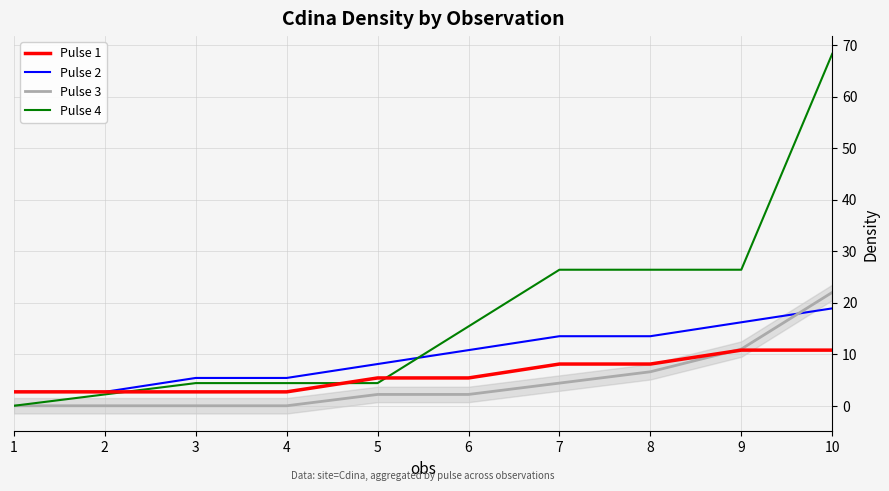

How many series are shown in this chart?

4